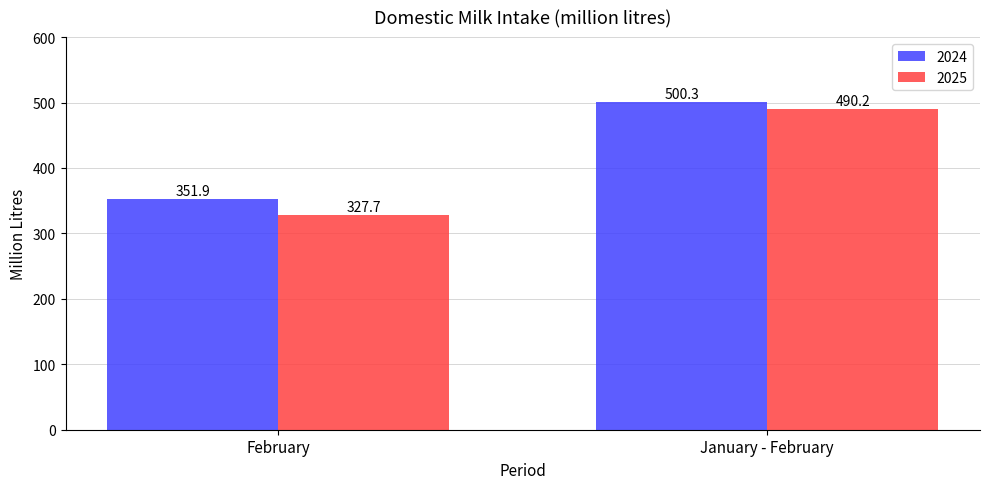

Reading left to right, what are all the values shown in this chart?

2024: February=351.9	January - February=500.3
2025: February=327.7	January - February=490.2